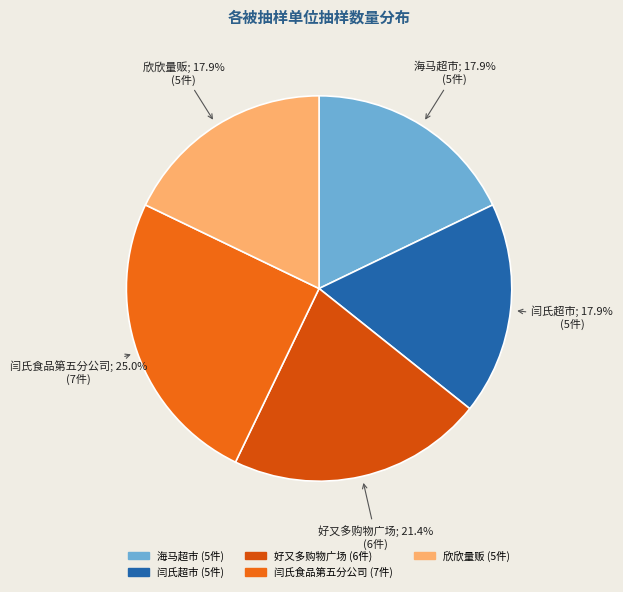

How many slices are in this pie chart?

5